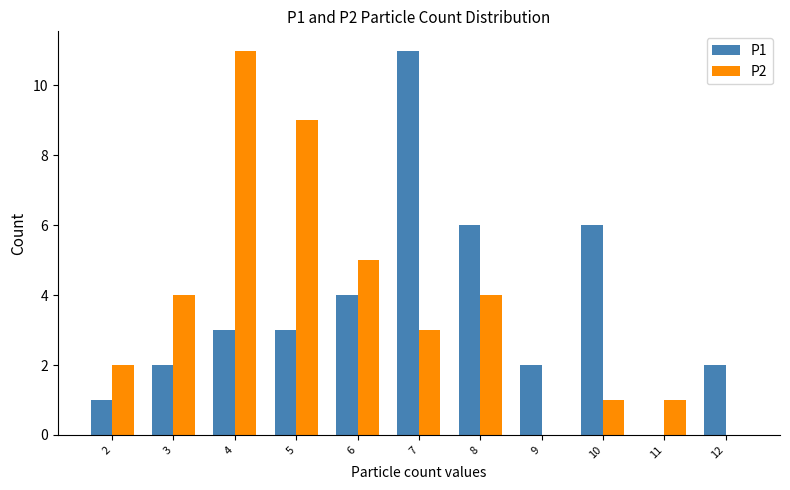

Reading left to right, what are all the values shown in this chart?

P1: 2=1	3=2	4=3	5=3	6=4	7=11	8=6	9=2	10=6	11=0	12=2
P2: 2=2	3=4	4=11	5=9	6=5	7=3	8=4	9=0	10=1	11=1	12=0